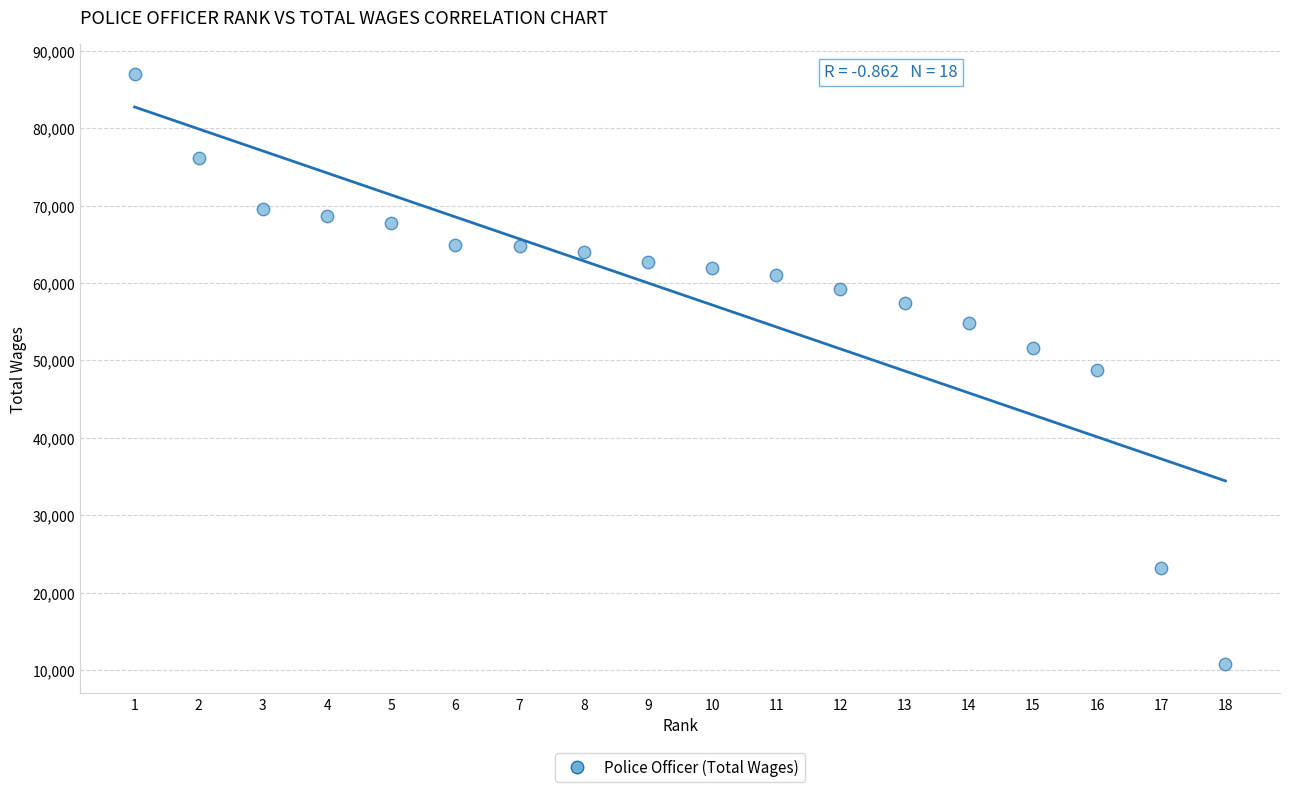

What is the range of Y values (max minus min)?

76201